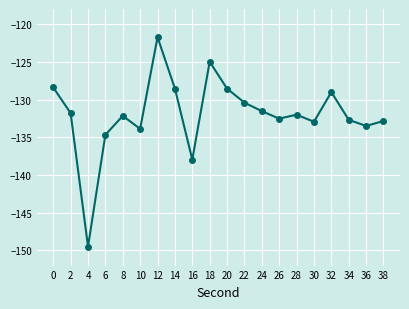

Which has a higher value, 4 or 32?

32